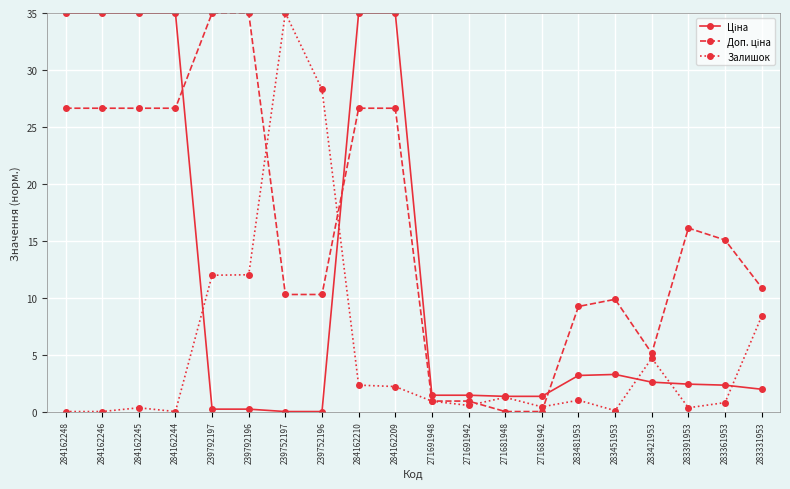

What is the total value across all series at 271691948?

3.3